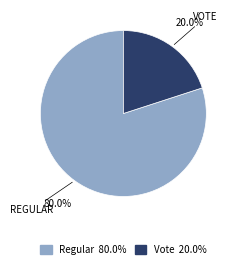

Which category has the smallest portion of the pie?

Vote